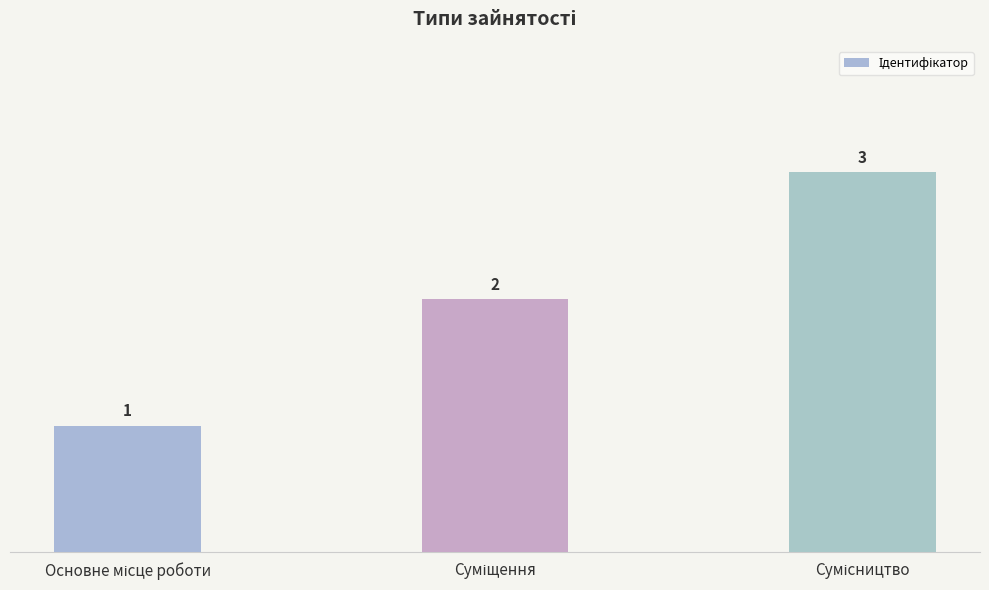

What is the value of the 2nd bar from the left?

2